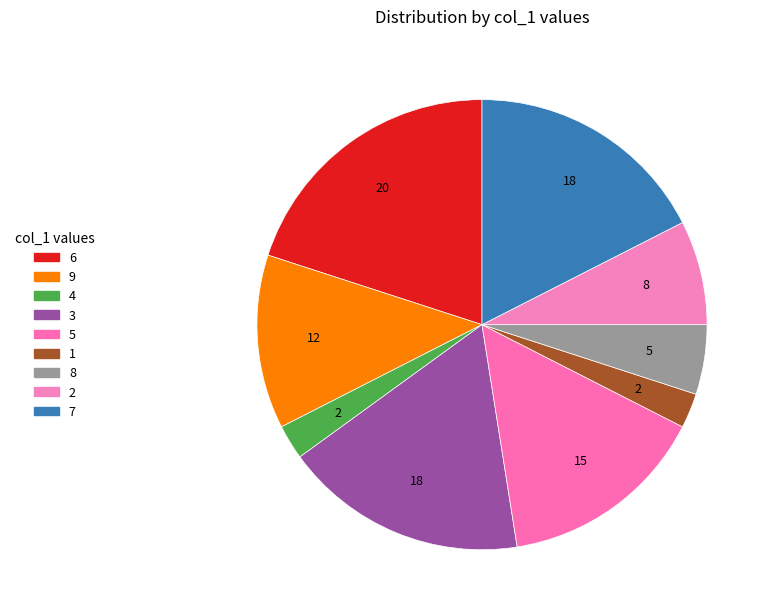

What percentage do 8 and 7 together represent?

22.5%